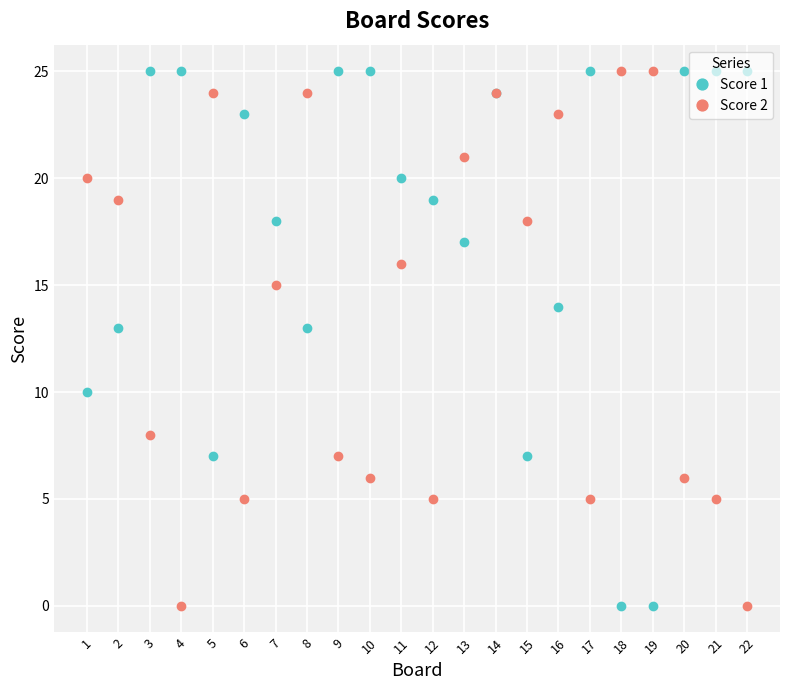

How many values in the Score 1 series are below 20?

11